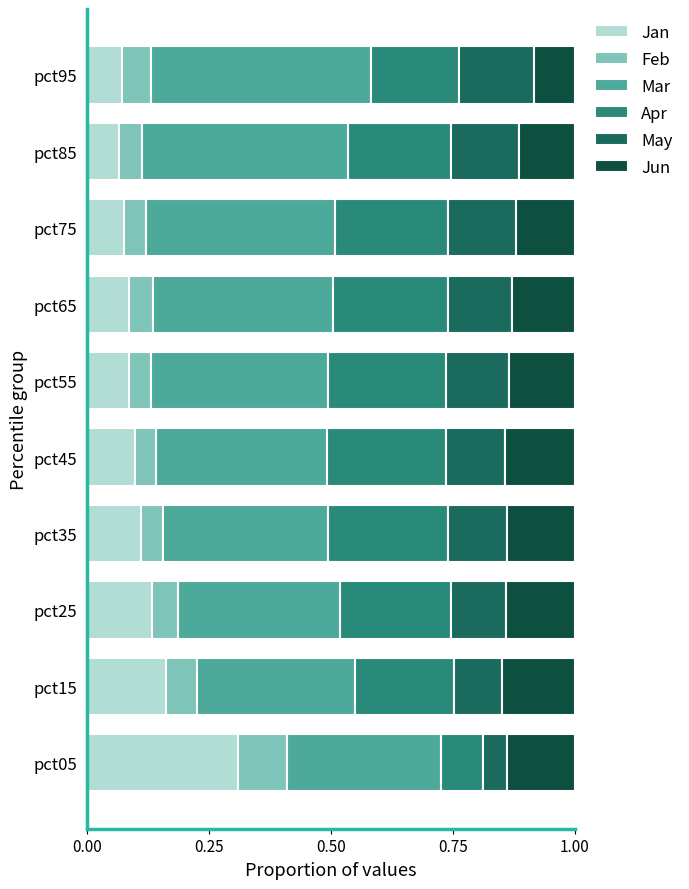

Is it true that Jan equals 0.1 at pct15?

False